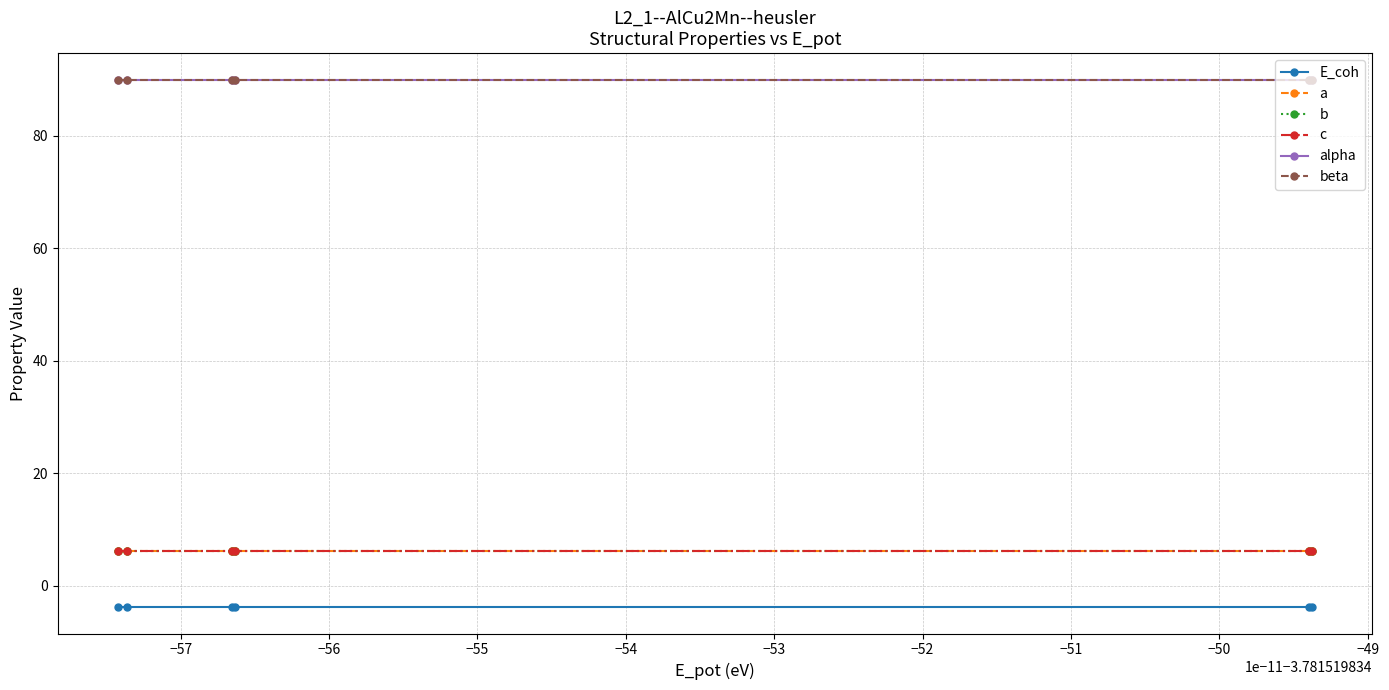

Does the chart have visible grid lines?

Yes